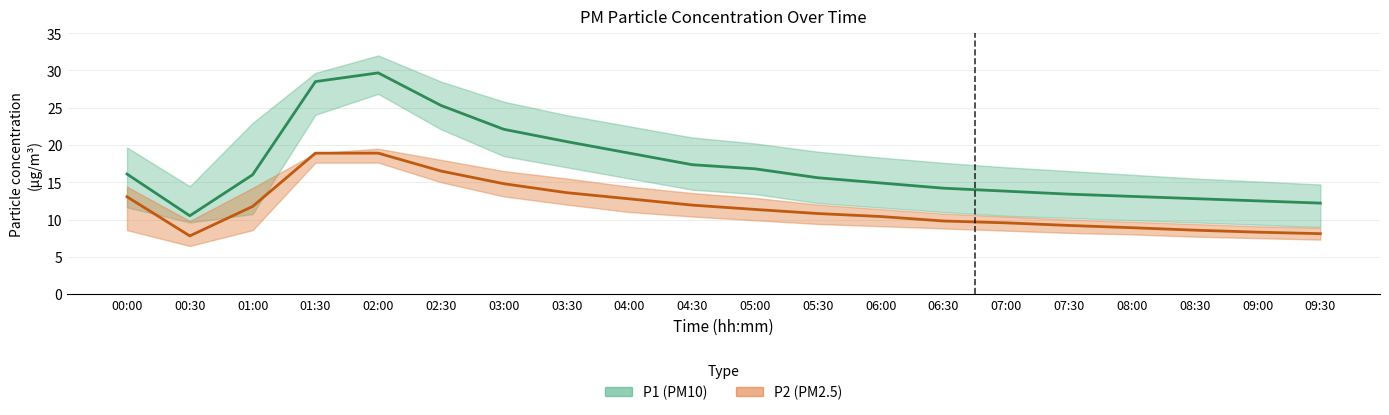

True or false: P1 and P2_lower intersect in this chart.

False